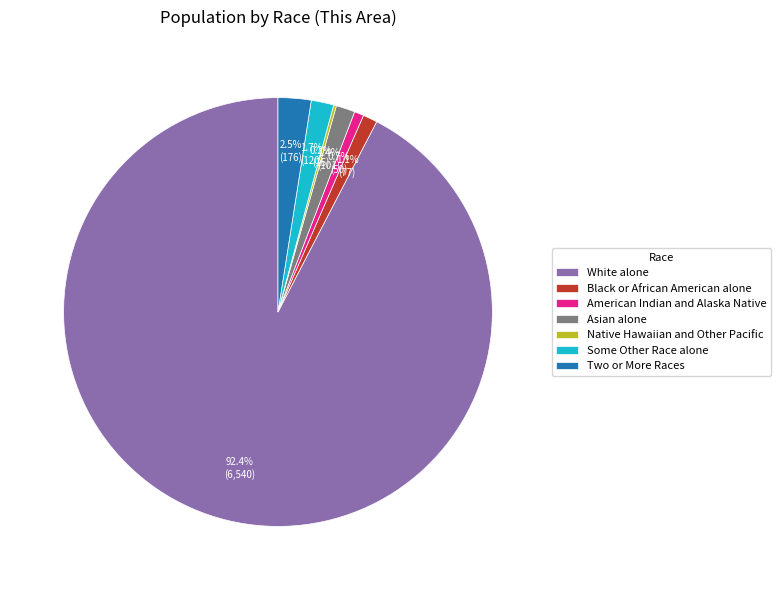

Which slice is the largest?

White alone